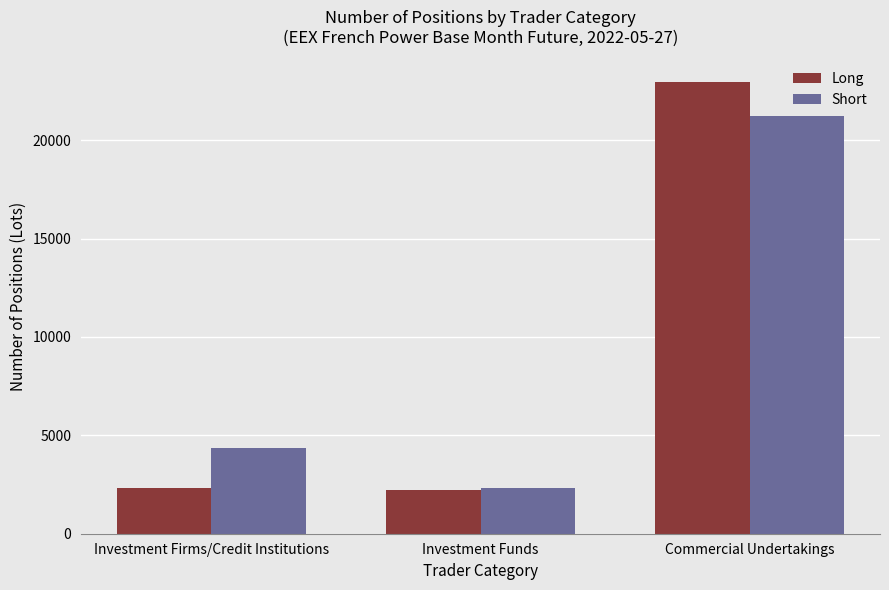

How many groups of bars are there?

3